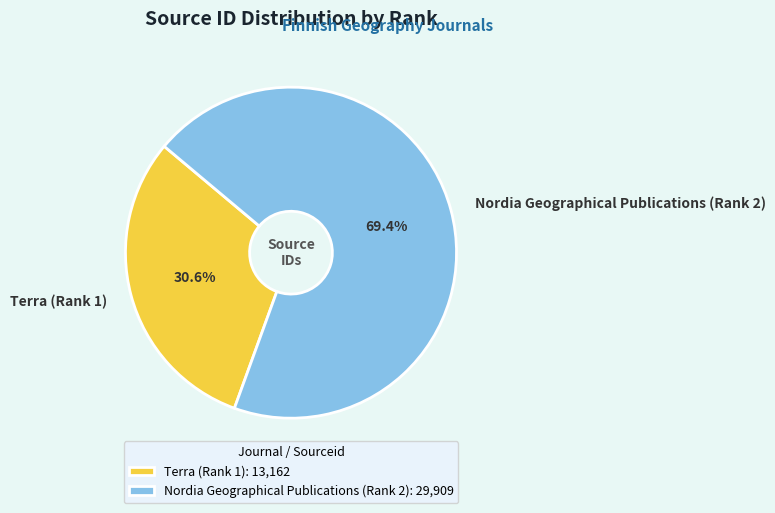

Is it true that Terra (Rank 1) is 31% of the pie?

True